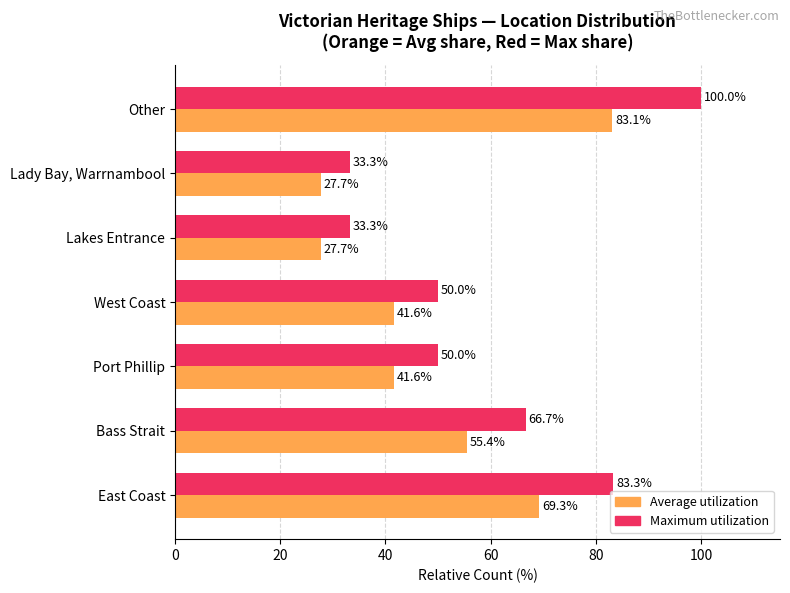

What is the total value across all series at Other?

183.1